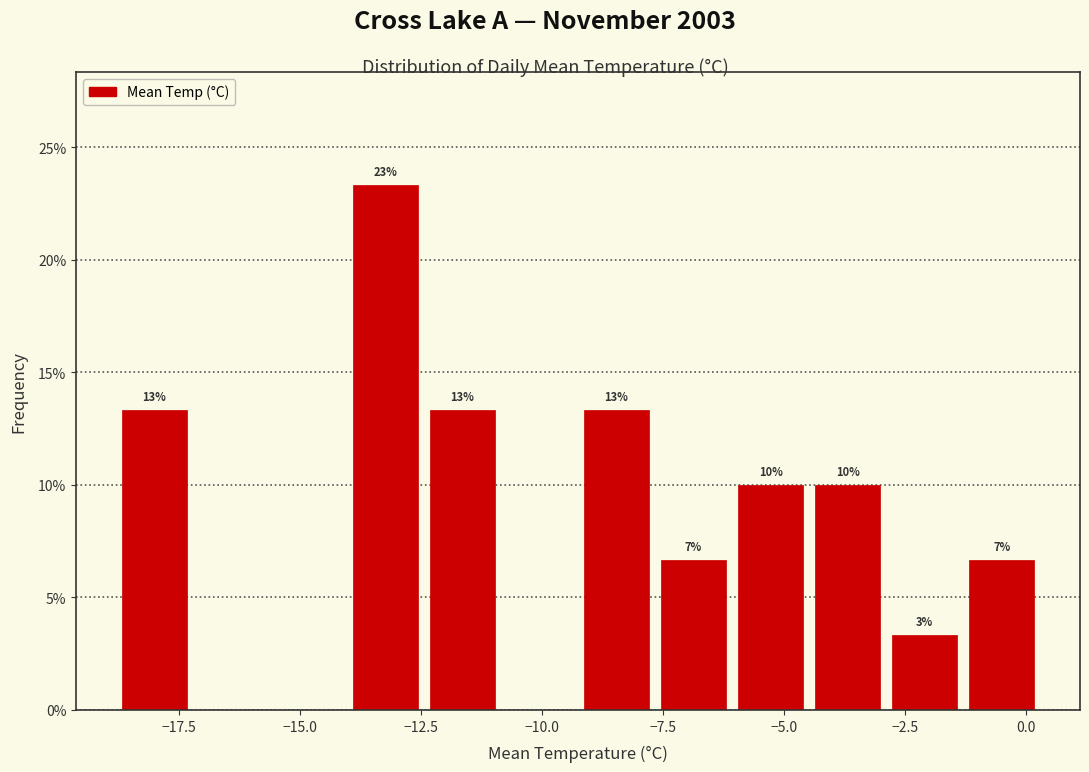

Read against the x-axis, roughly where is the centre of the tallest bar?

-13.0